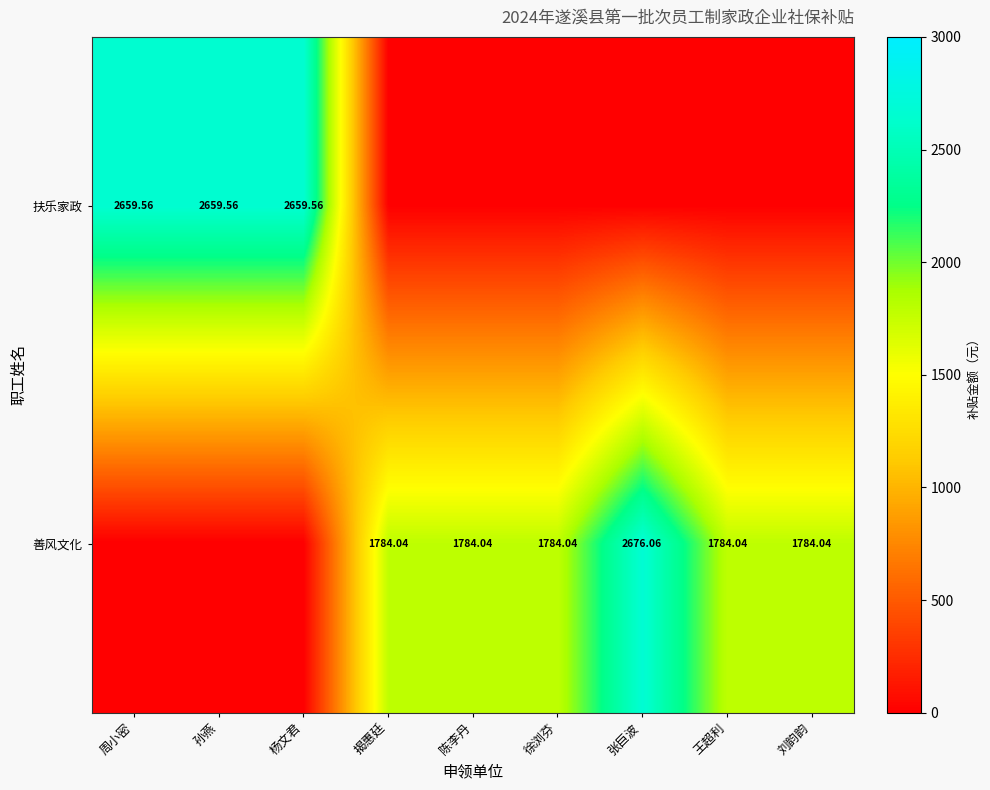

Is the value of 扶乐家政 at 周小密 greater than the value of 善风文化 at 刘韵韵?

Yes